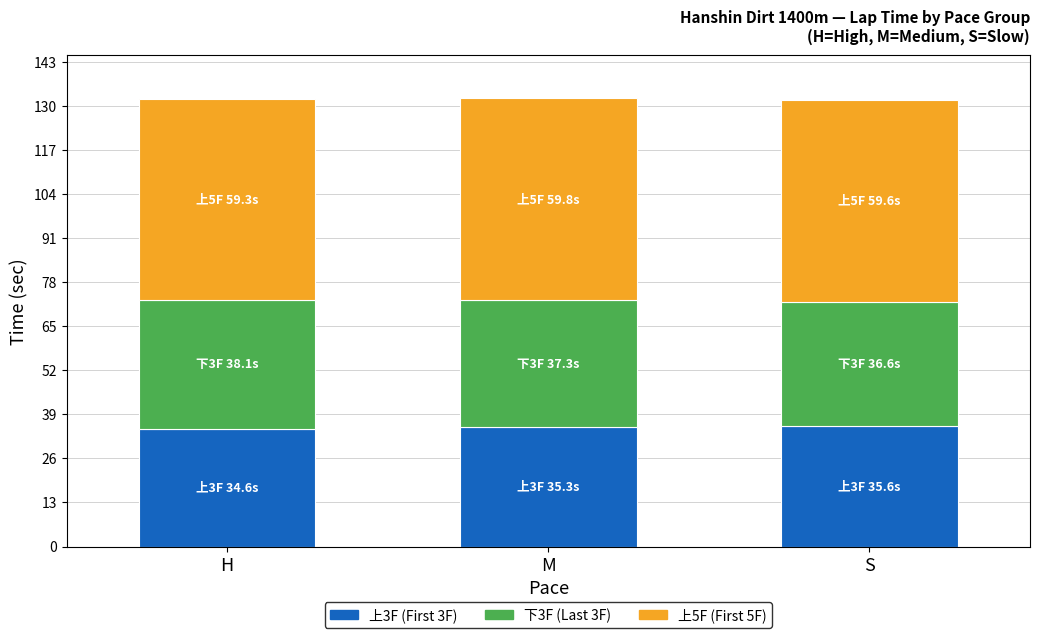

What is the total value across all series at S?

131.8